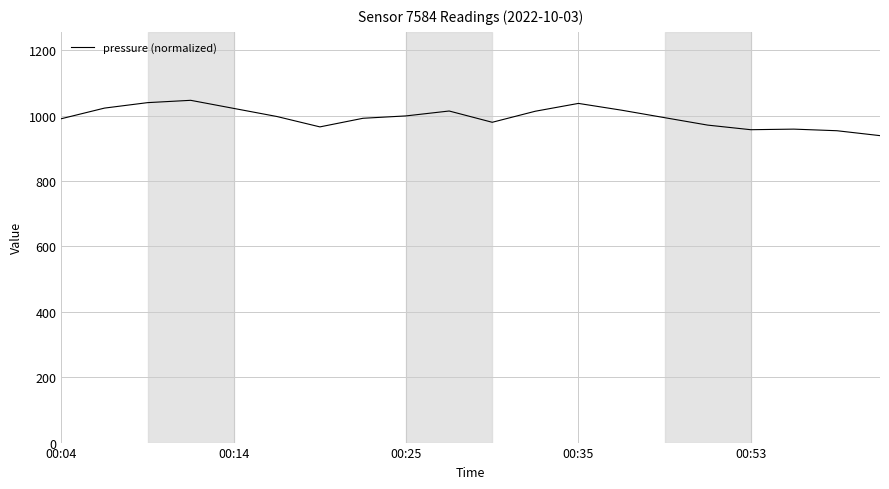

What is the greatest value displayed?

1047.2